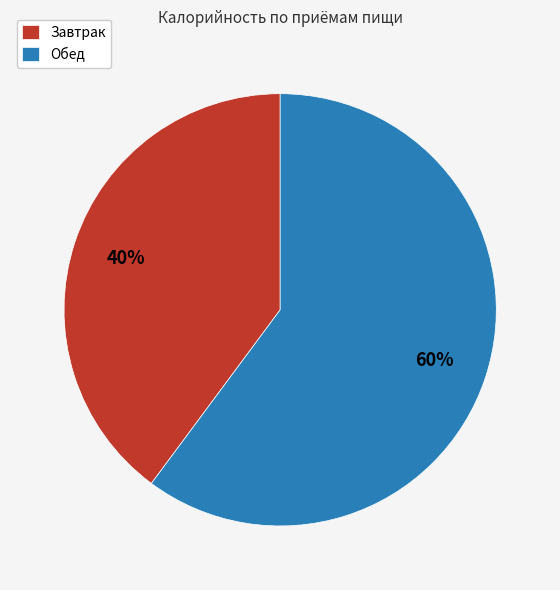

How many slices are in this pie chart?

2